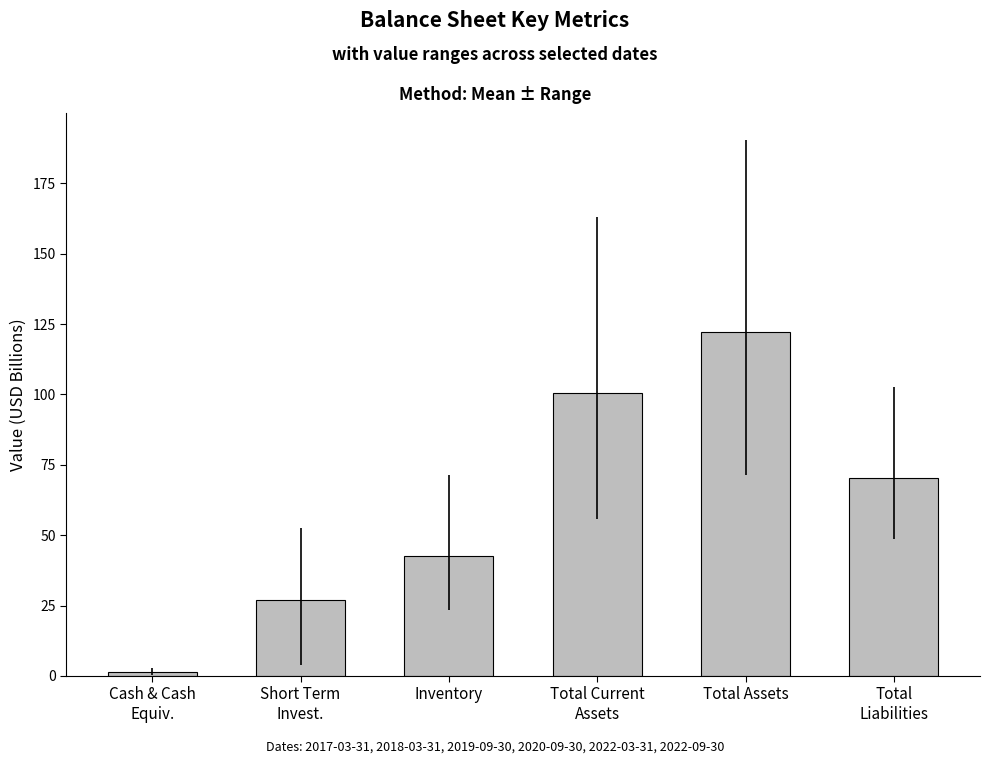

What is the change in value from Short Term
Invest. to Total Assets?

+95.3